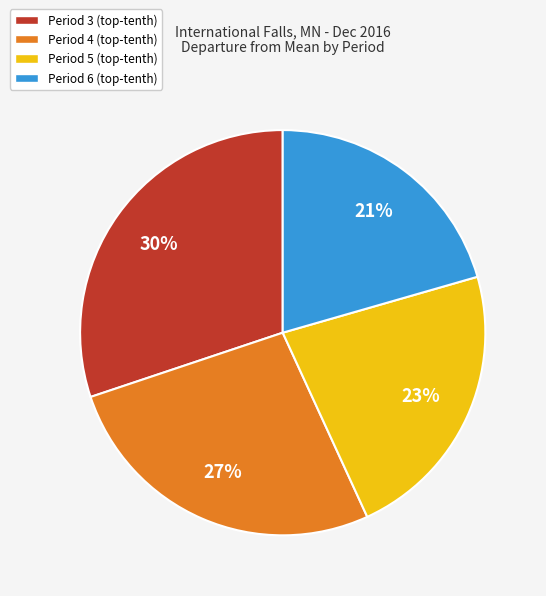

How many slices are in this pie chart?

4